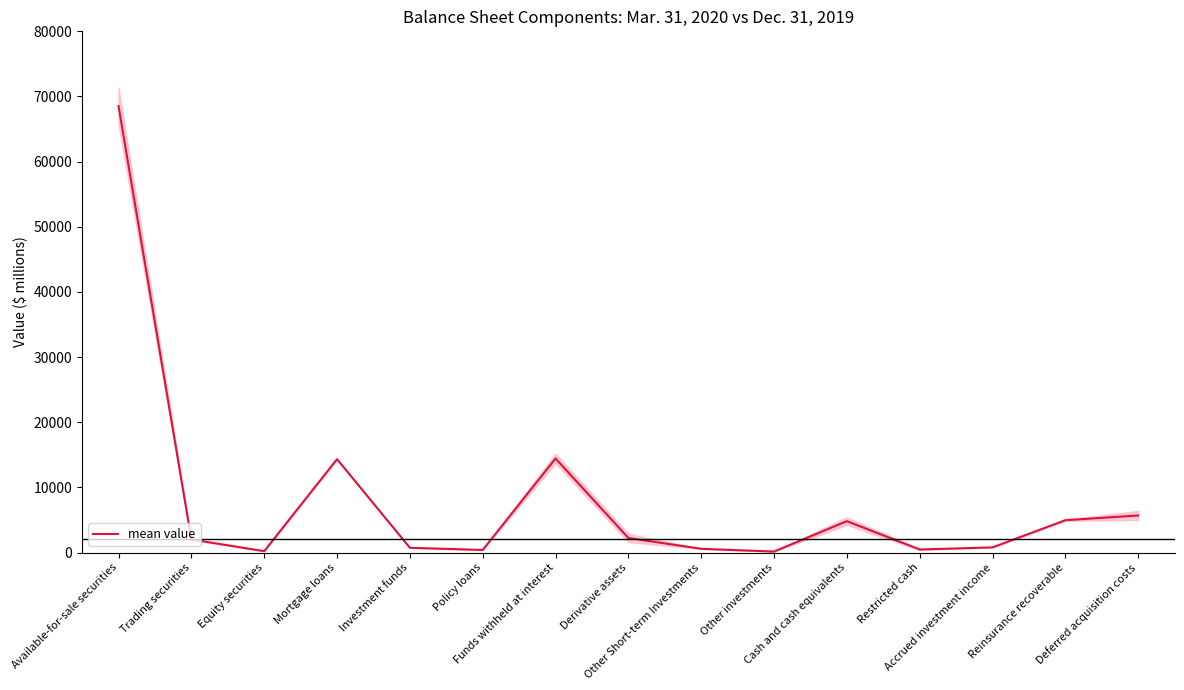

List the labels in order of value, smallest first.

Other investments, Equity securities, Policy loans, Restricted cash, Other Short-term Investments, Investment funds, Accrued investment income, Trading securities, Derivative assets, Cash and cash equivalents, Reinsurance recoverable, Deferred acquisition costs, Mortgage loans, Funds withheld at interest, Available-for-sale securities